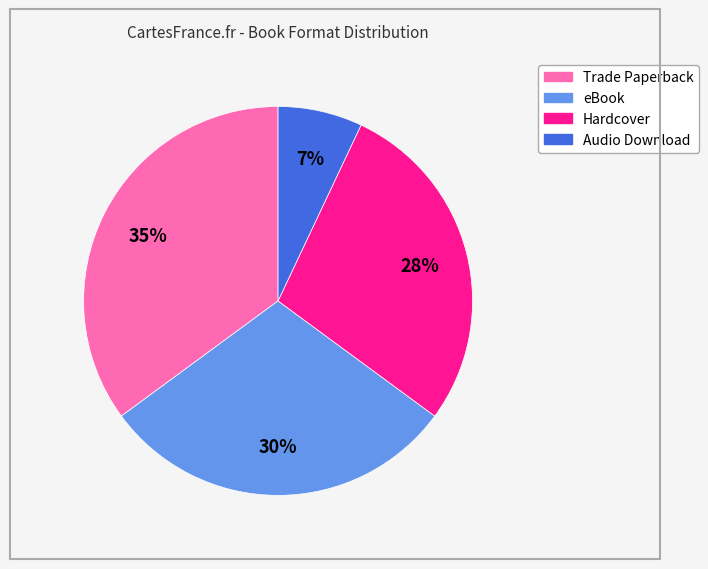

The Hardcover slice represents 42% of the pie. True or false?

False